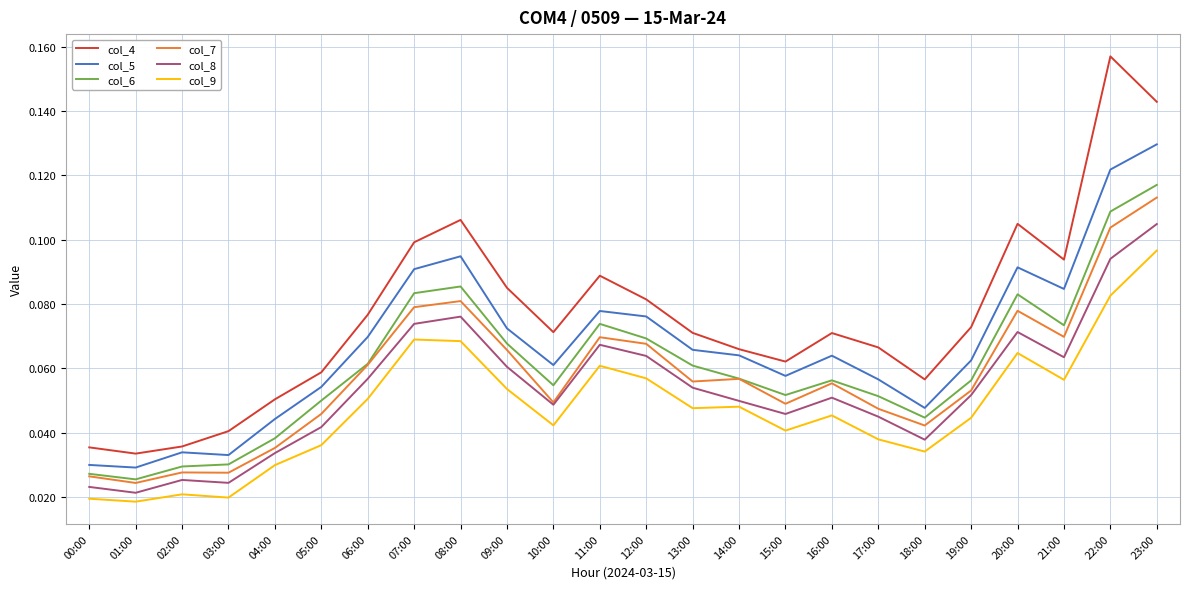

Which series has the largest total across all categories?

col_4